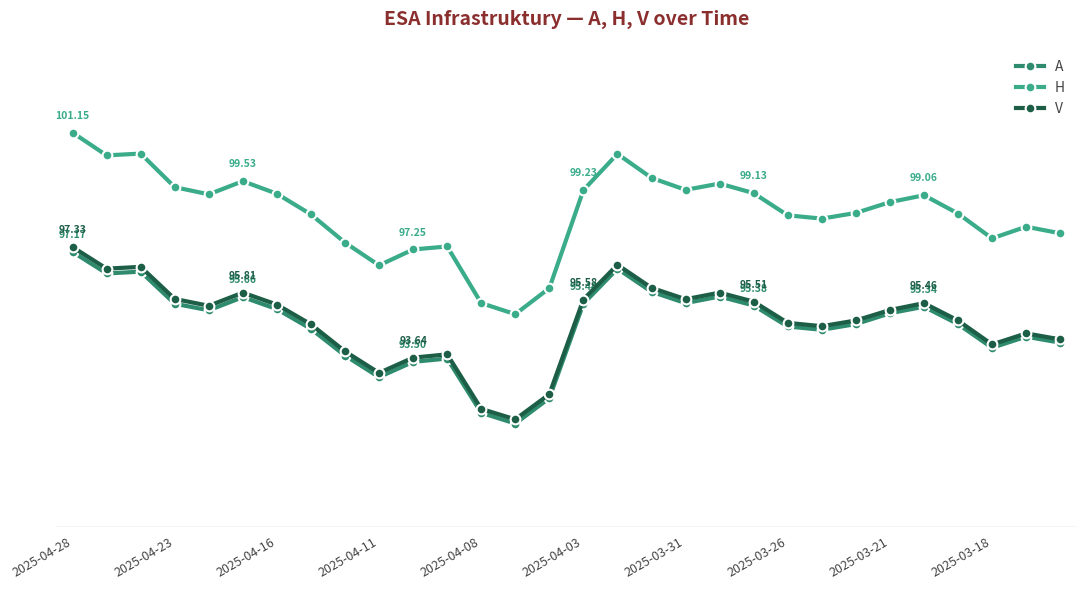

What are all the series names shown in the legend?

A, H, V